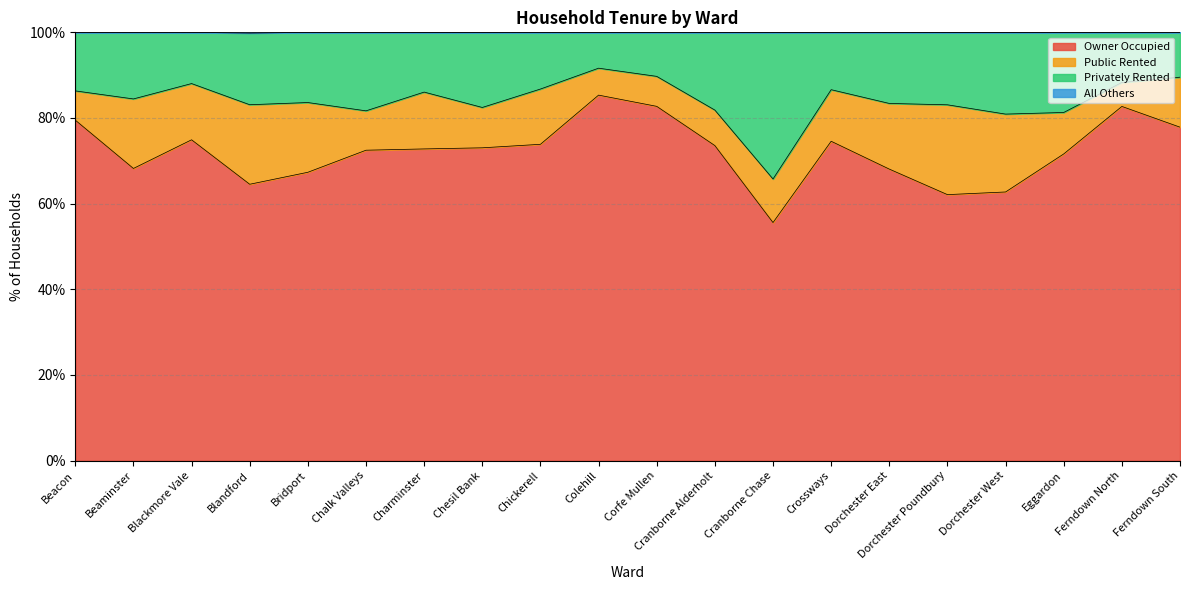

At which category is the sum across all series the highest?

Colehill